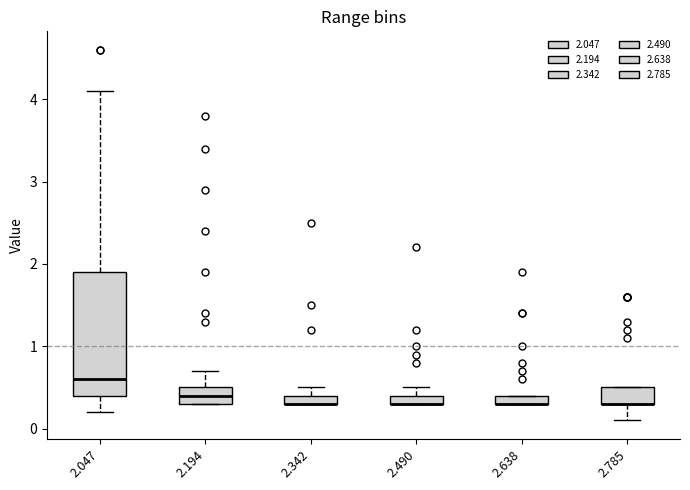

Where is the upper edge of the box at x = 2.638 on the y-axis? The values are not printed on the chart, so give them approximately, as read against the axis.

0.4